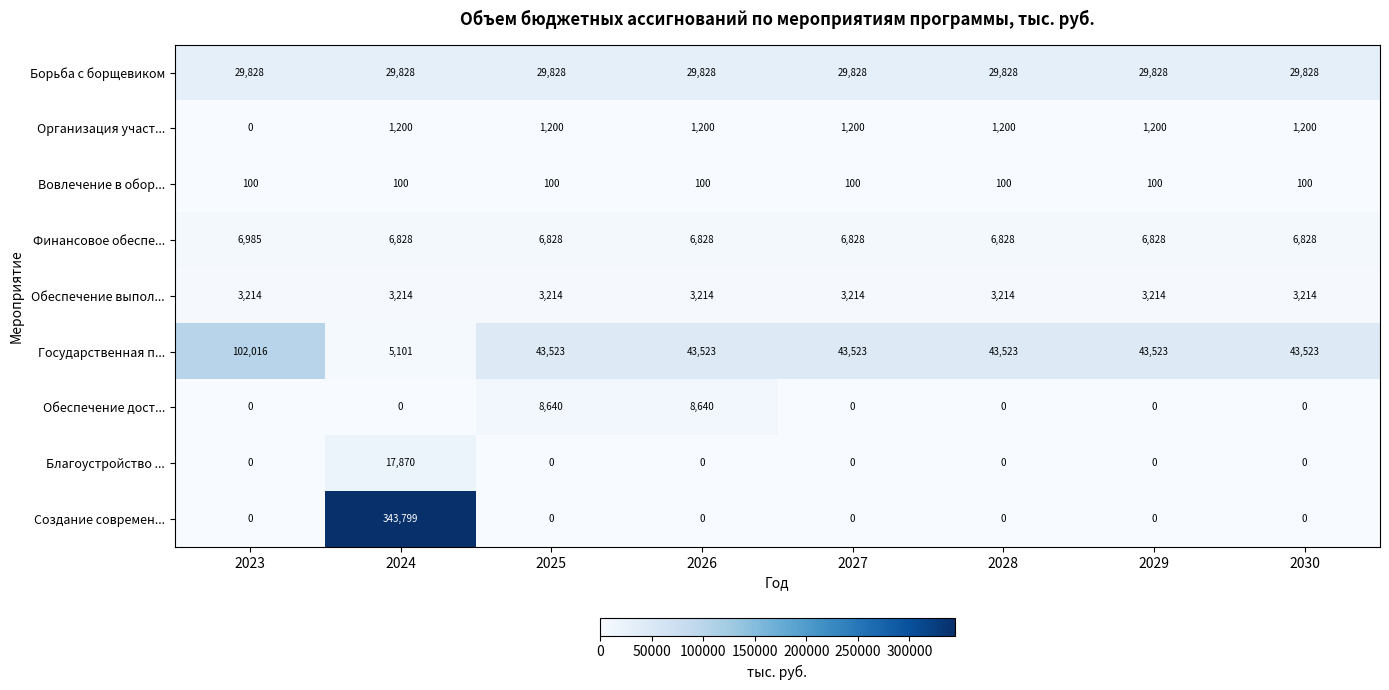

What is the difference between the maximum and second lowest values in the Обеспечение дост... series?

8640